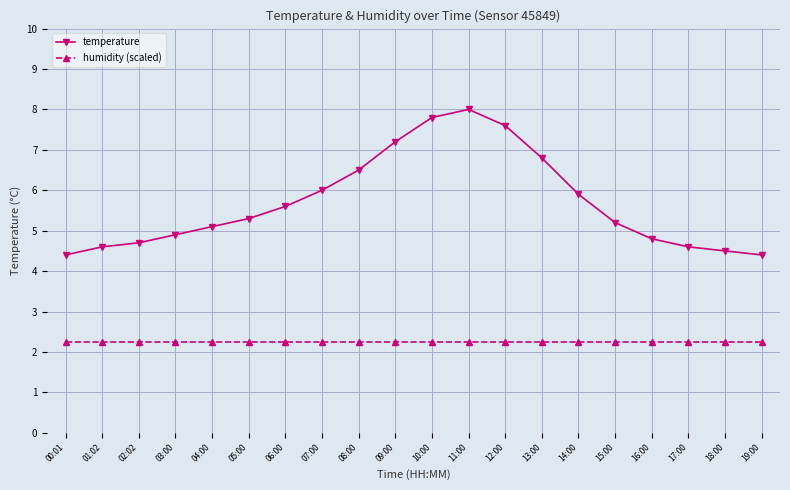

Is the value of humidity (scaled) at 02:02 greater than the value of temperature at 07:00?

No